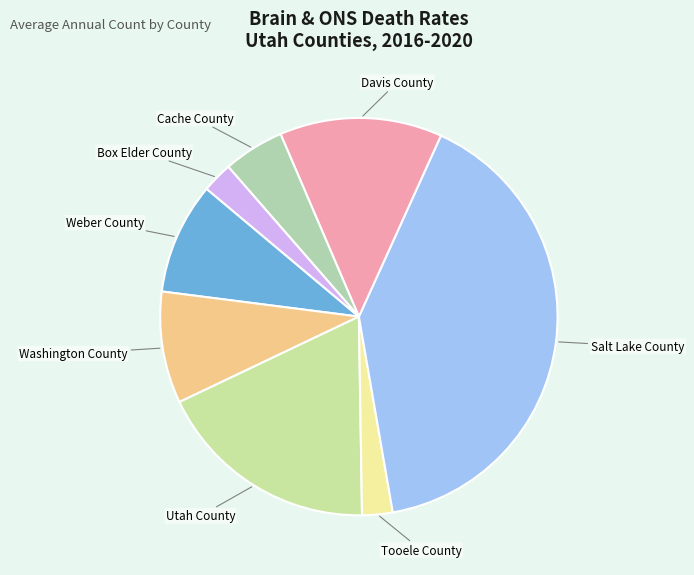

Is there any slice that represents more than half of the pie?

No